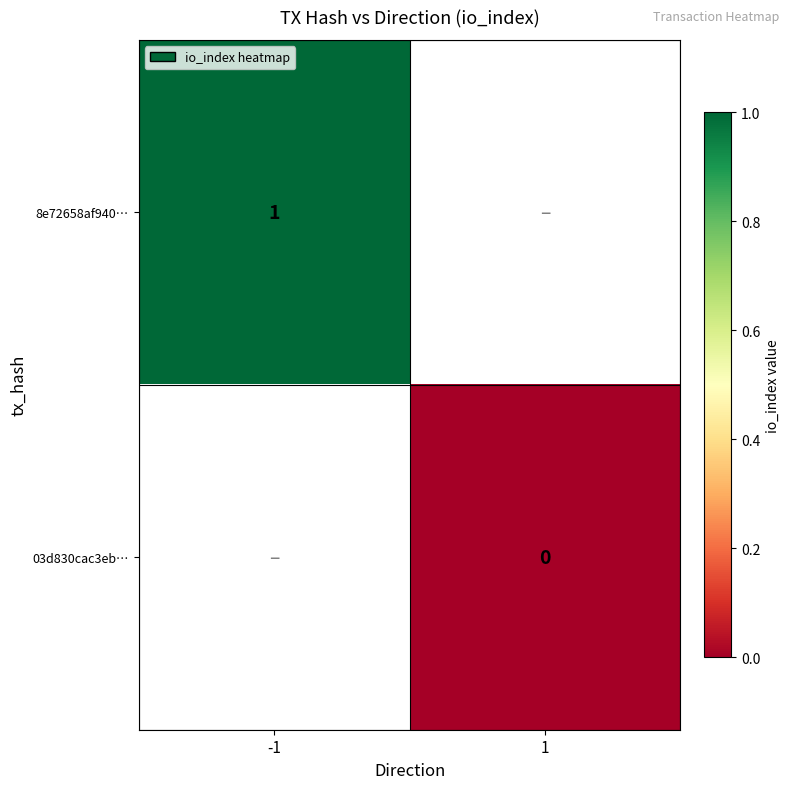

The value of 8e72658af940… at -1 is 1.5. True or false?

False